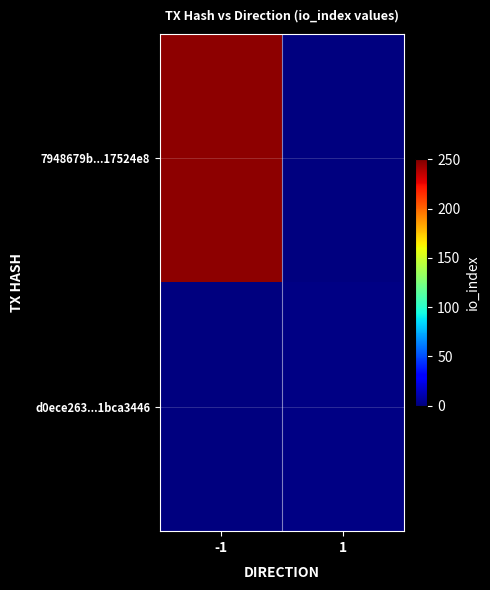

Which series changed the most between -1 and 1?

7948679b...17524e8